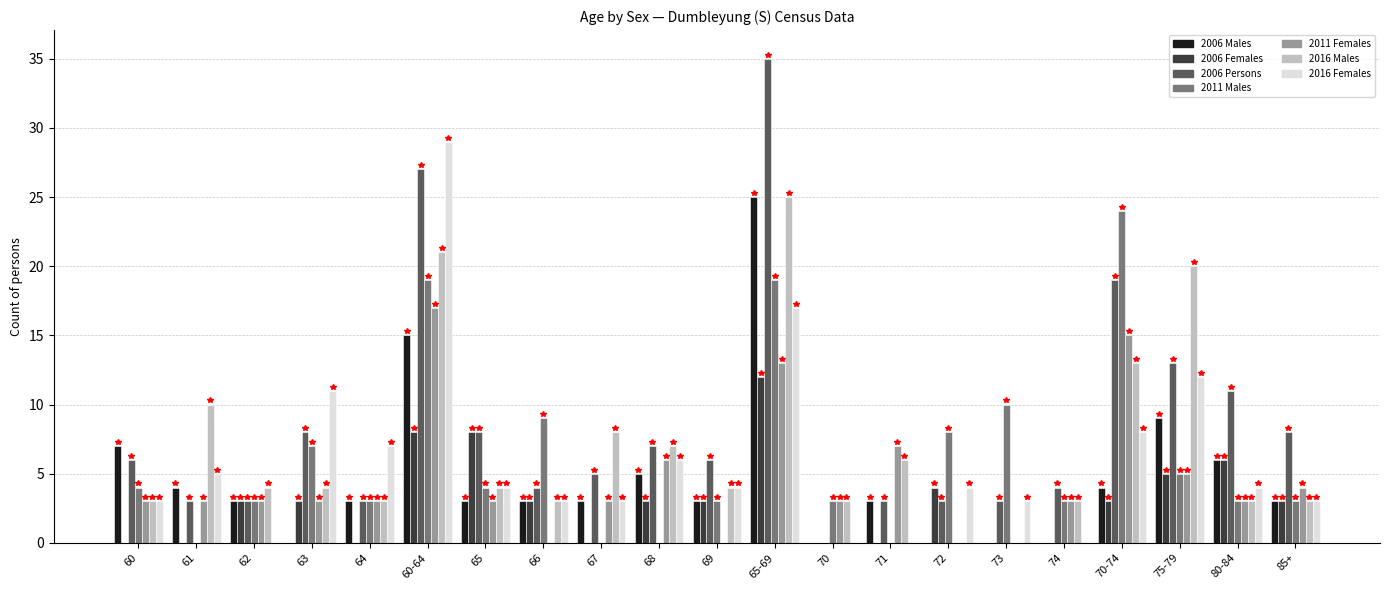

Is the value of 2011 Females at 60 greater than the value of 2006 Females at 64?

Yes